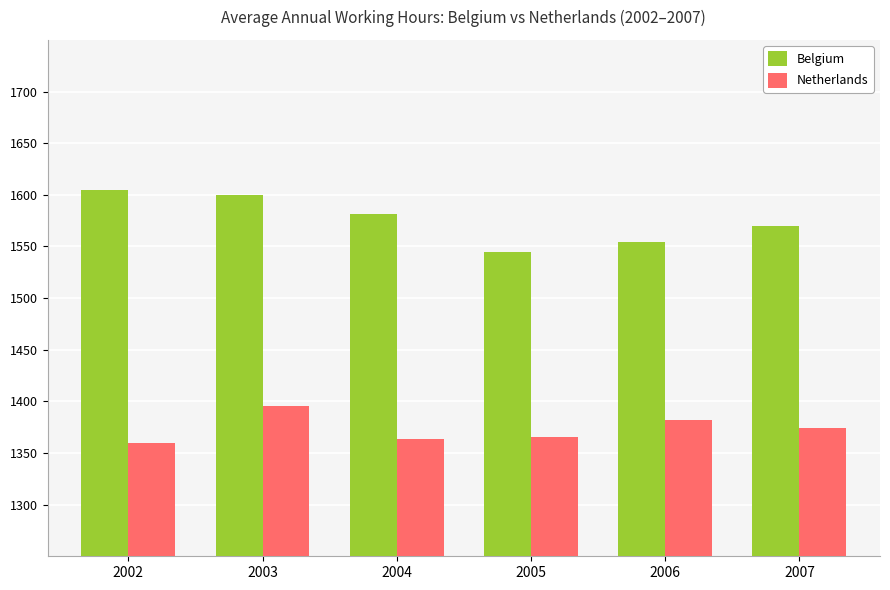

What is the lowest value of the Netherlands series?

1359.8